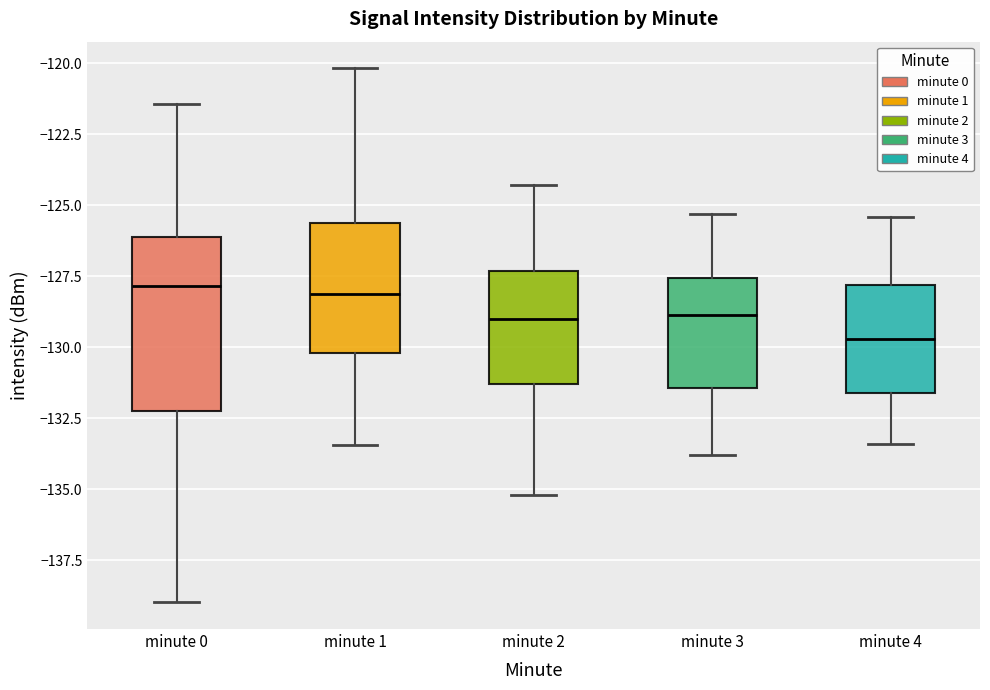

Which box's median line is the lowest?

minute 4